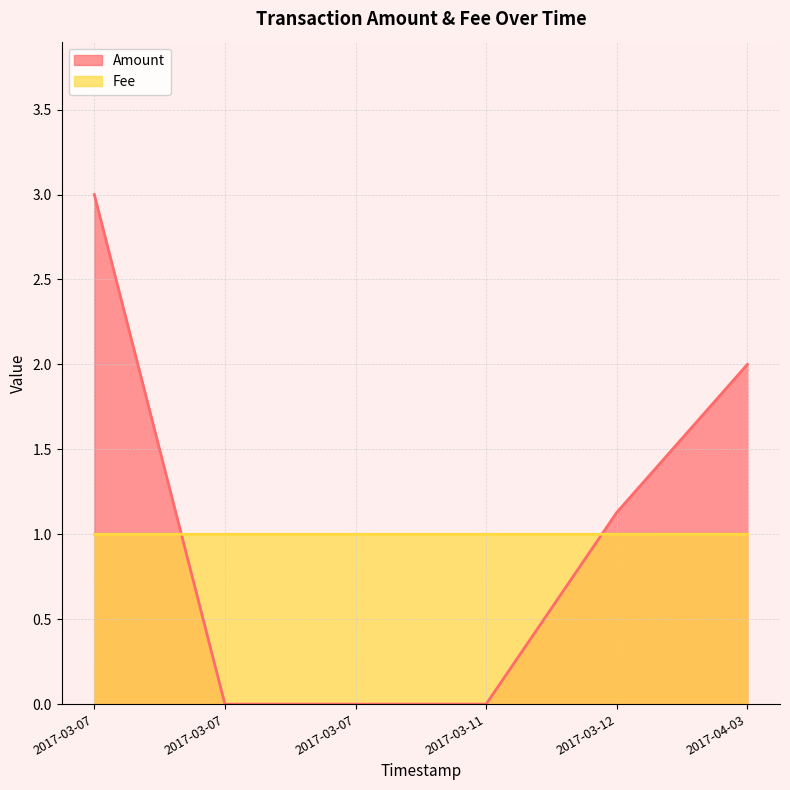

How many lines are shown in the chart?

2